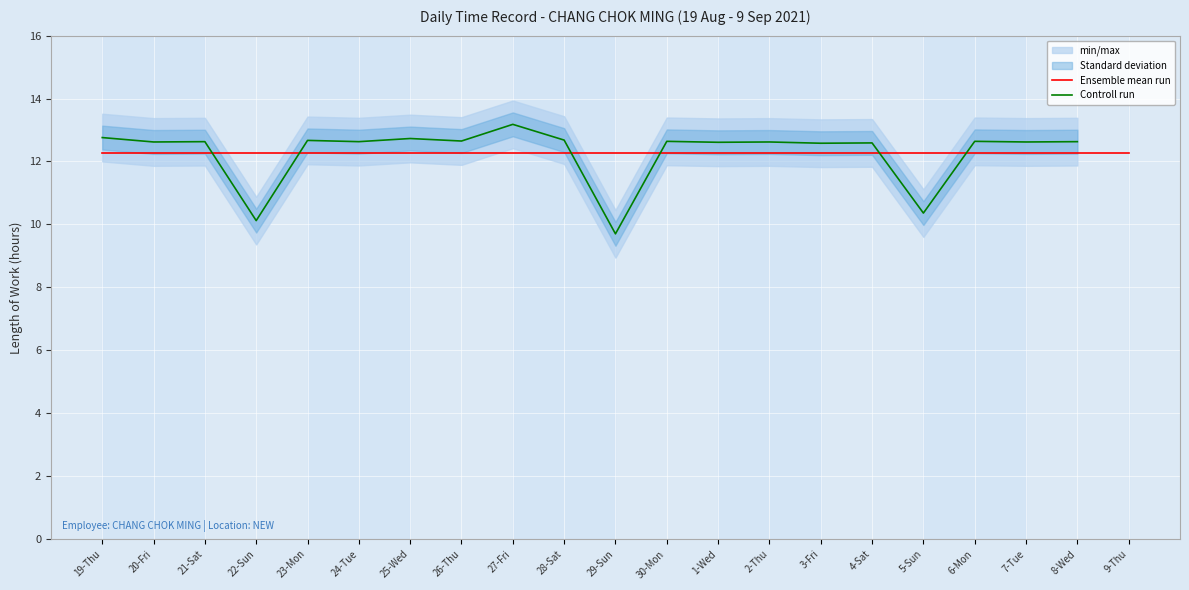

True or false: Controll run has a value of 4.1 at 25-Wed.

False